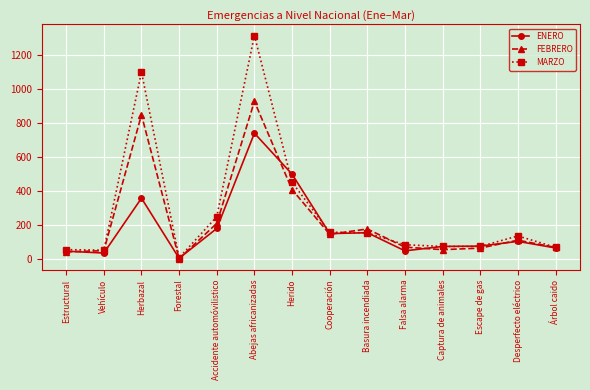

Which category has the lowest value across all series?

Forestal